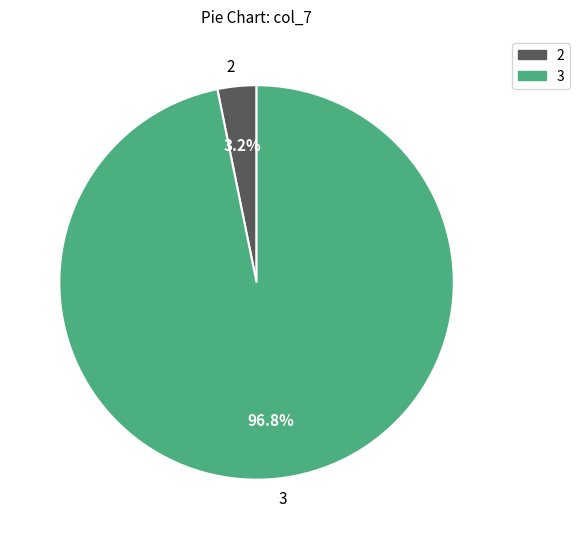

To the nearest percent, what is the average slice percentage?

50%